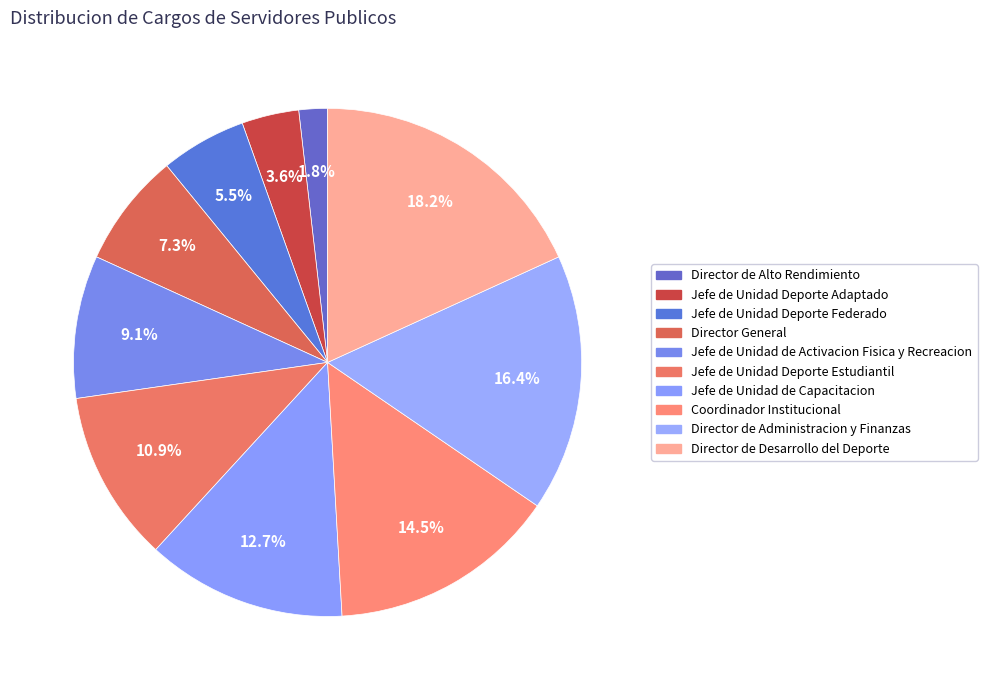

How many slices are in this pie chart?

10